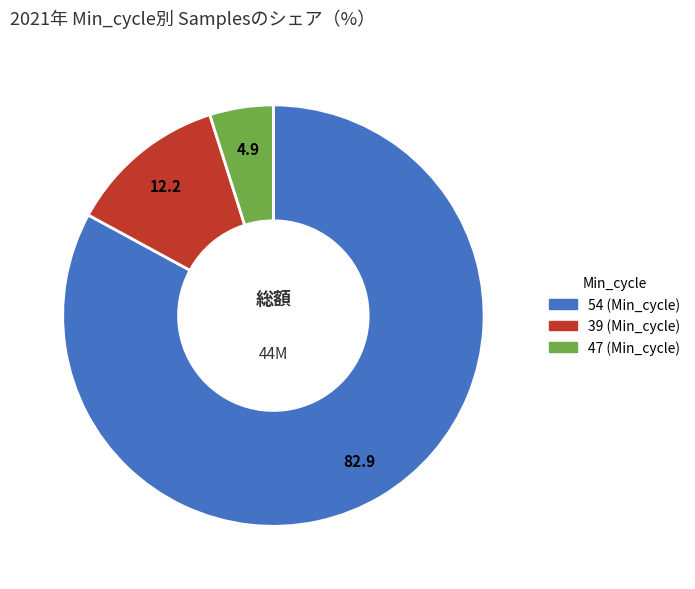

Count the number of slices in the pie.

3